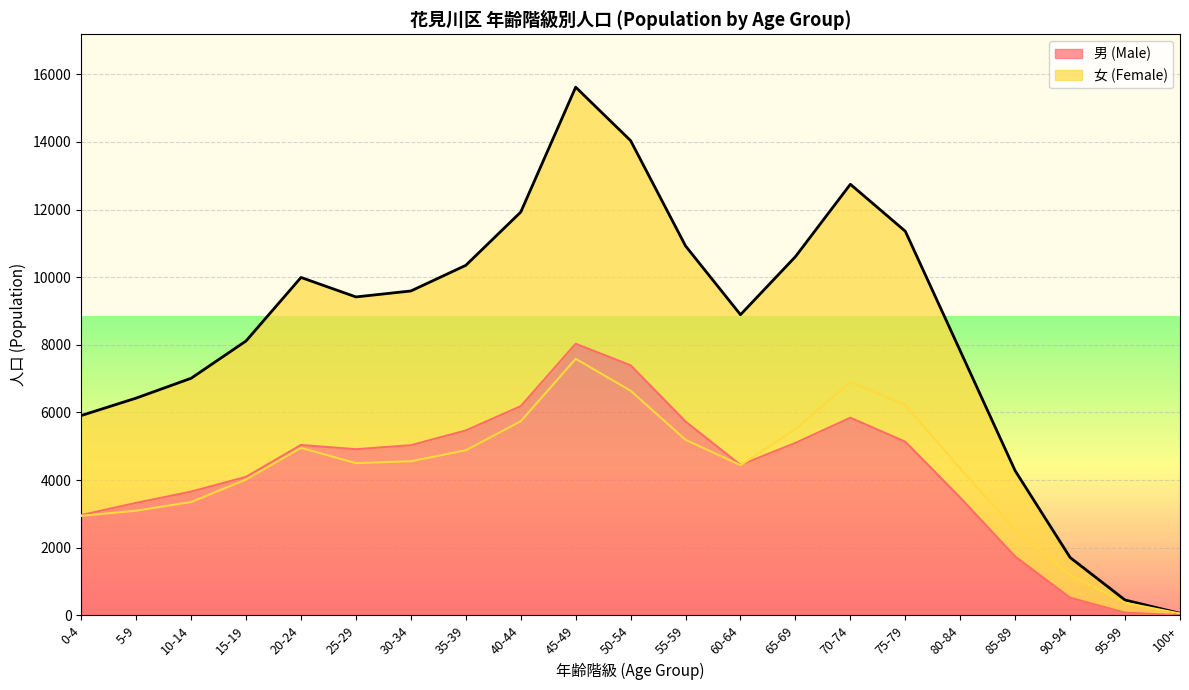

True or false: 女 (Female) has more than 0 interior local peaks.

True